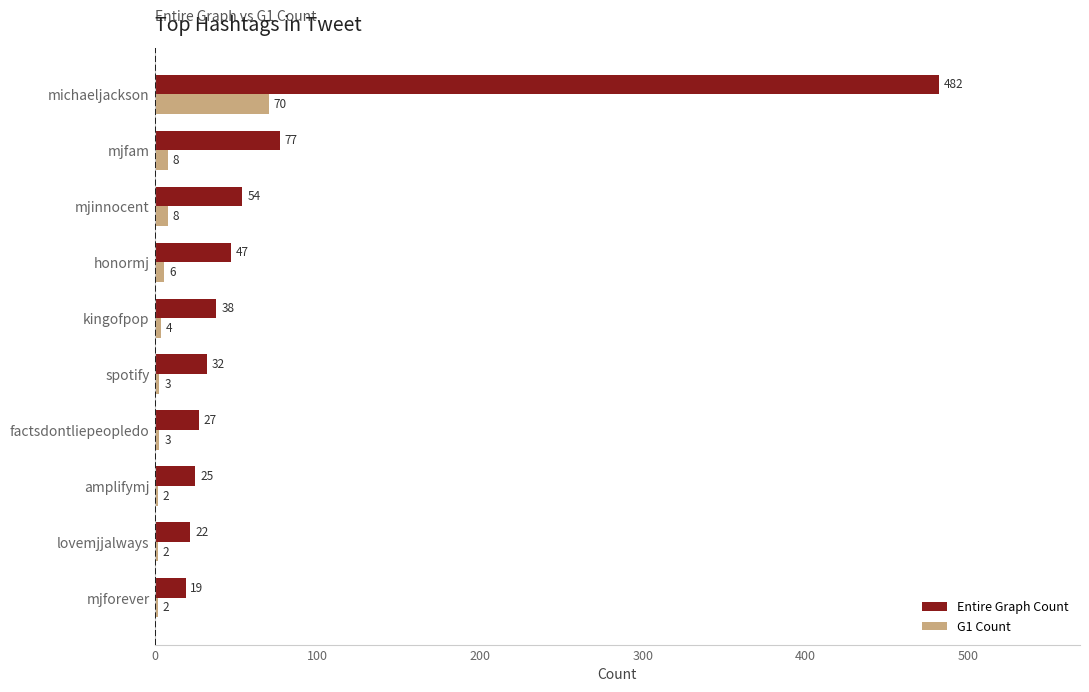

Rank the categories by Entire Graph Count value from lowest to highest.

mjforever, lovemjjalways, amplifymj, factsdontliepeopledo, spotify, kingofpop, honormj, mjinnocent, mjfam, michaeljackson